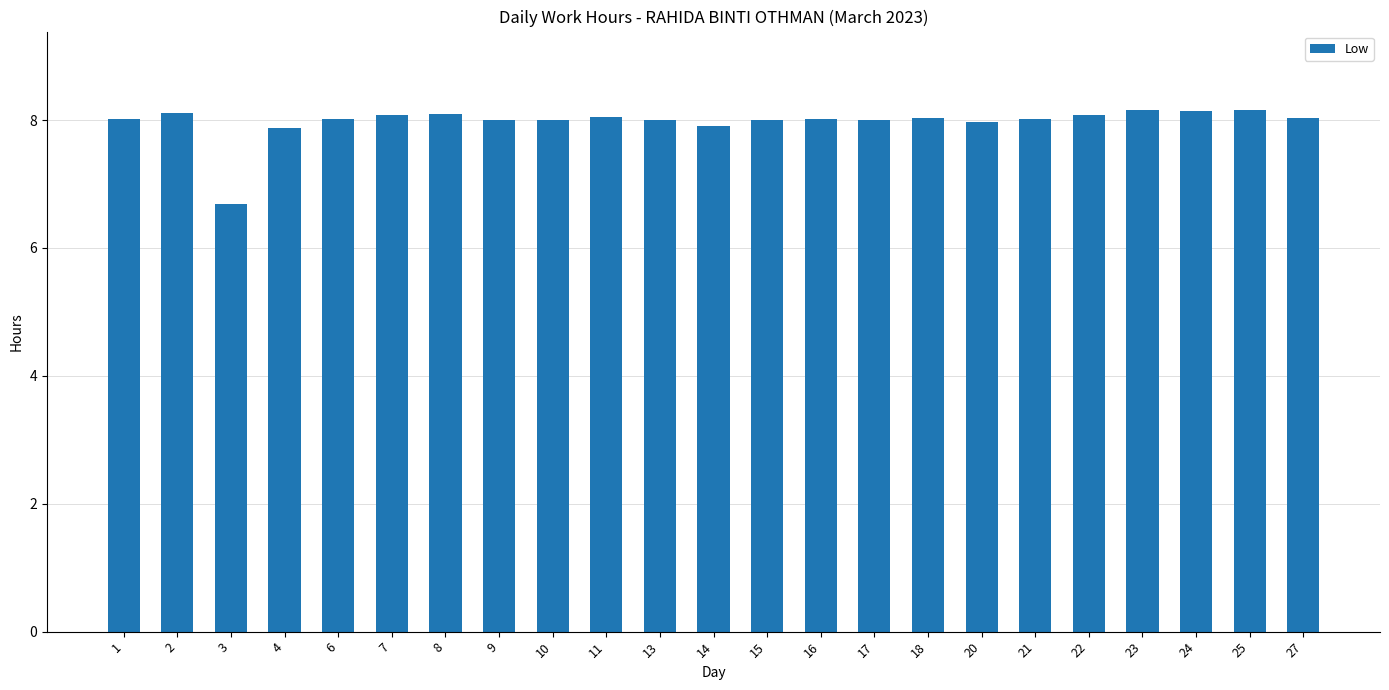

Which category has the lowest value across all series?

3